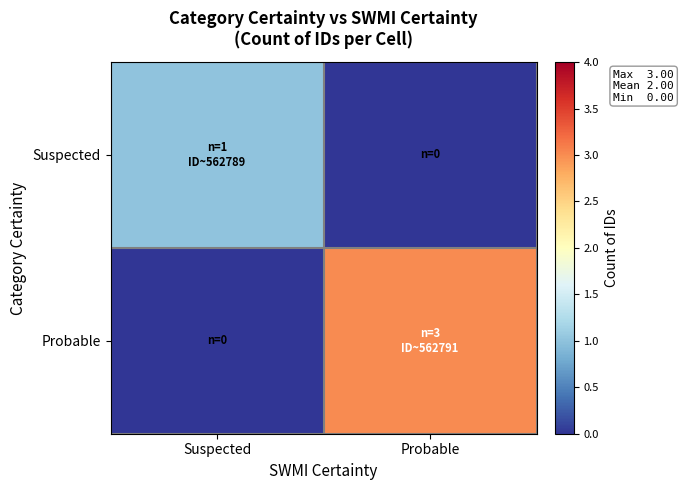

Which series changed the most between Suspected and Probable?

Probable